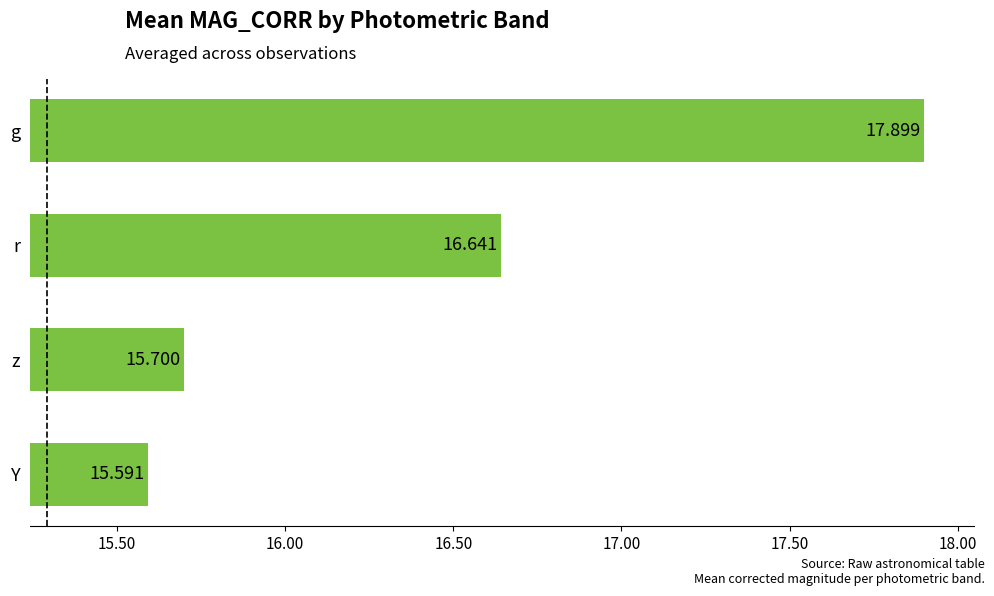

At which label is the value closest to 16?

z